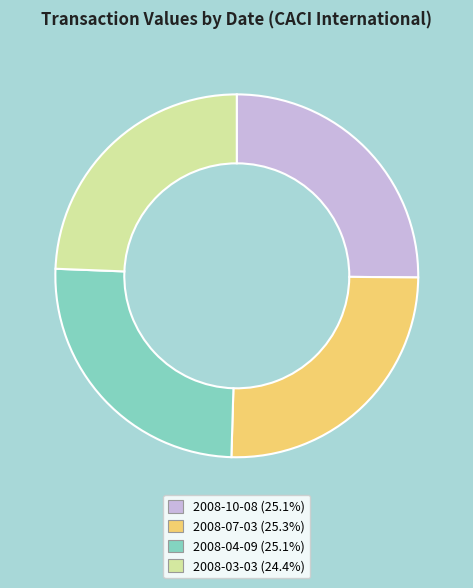

How many segments does this pie chart have?

4